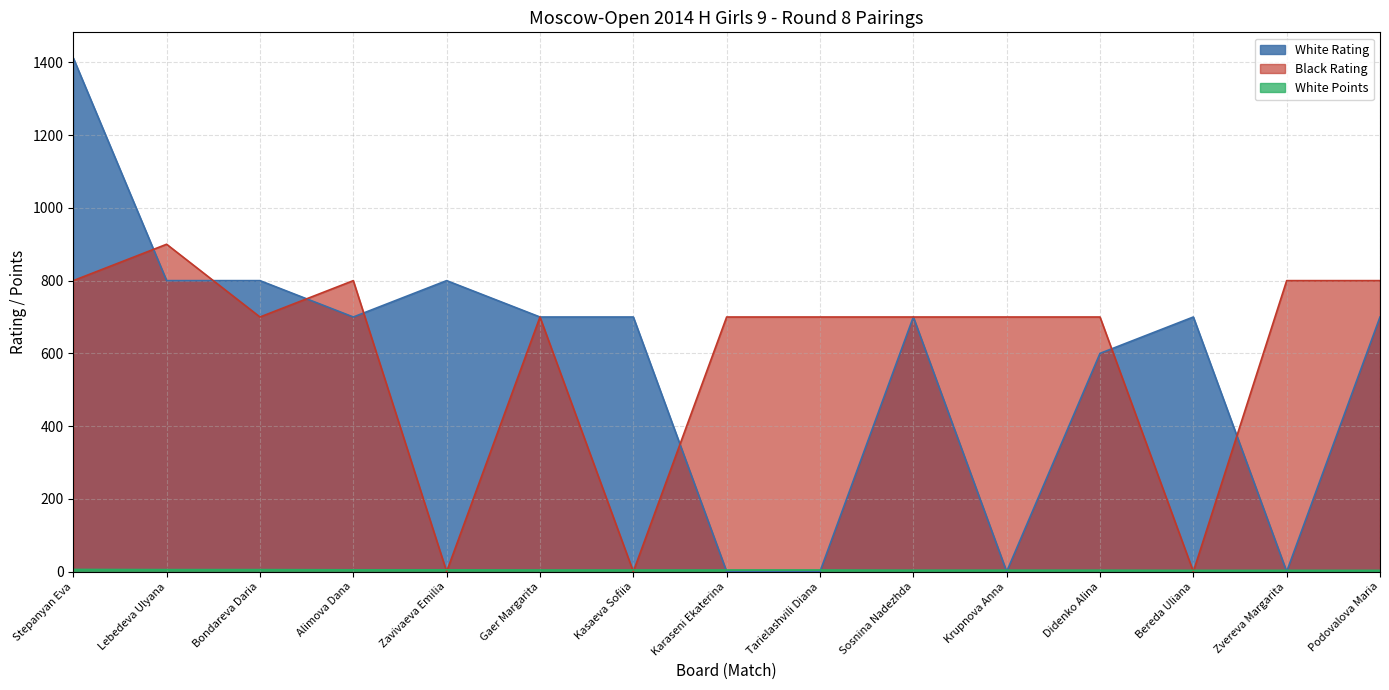

Count the number of categories in the chart.

15